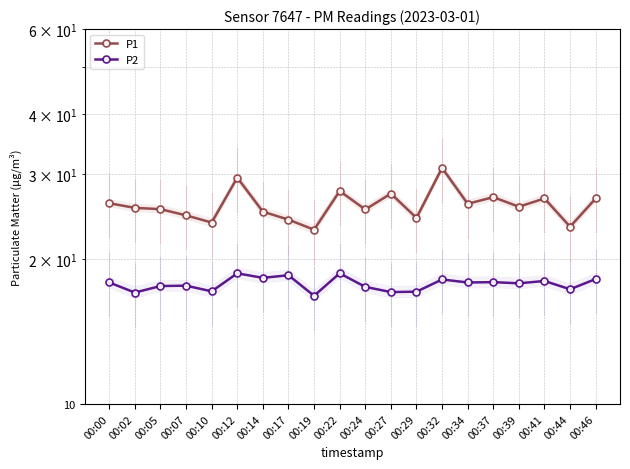

Which category has the lowest value in the P2 series?

00:19